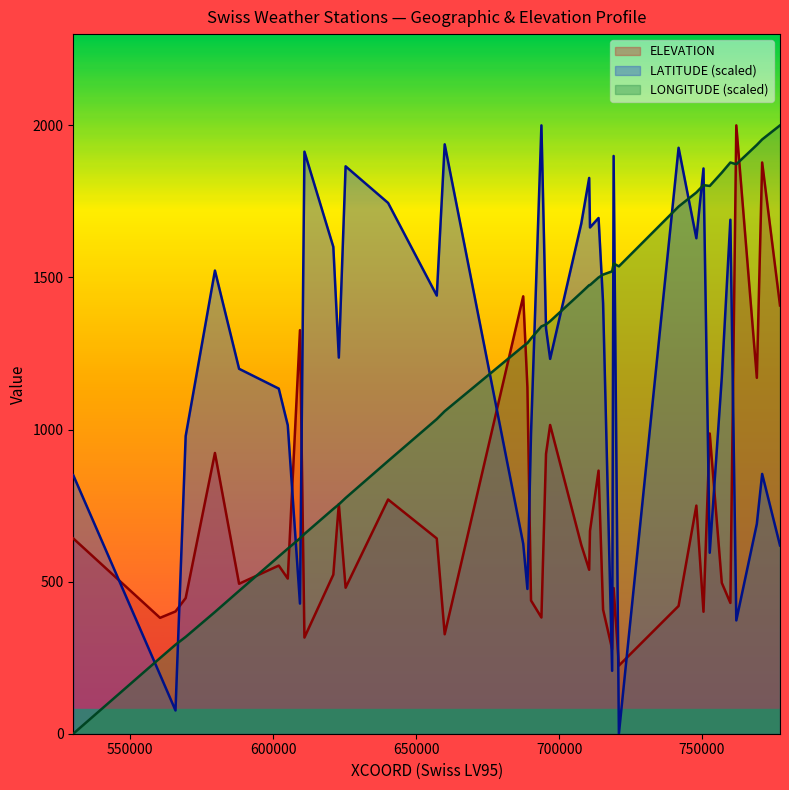

How many values in the LATITUDE series are below 47?

17